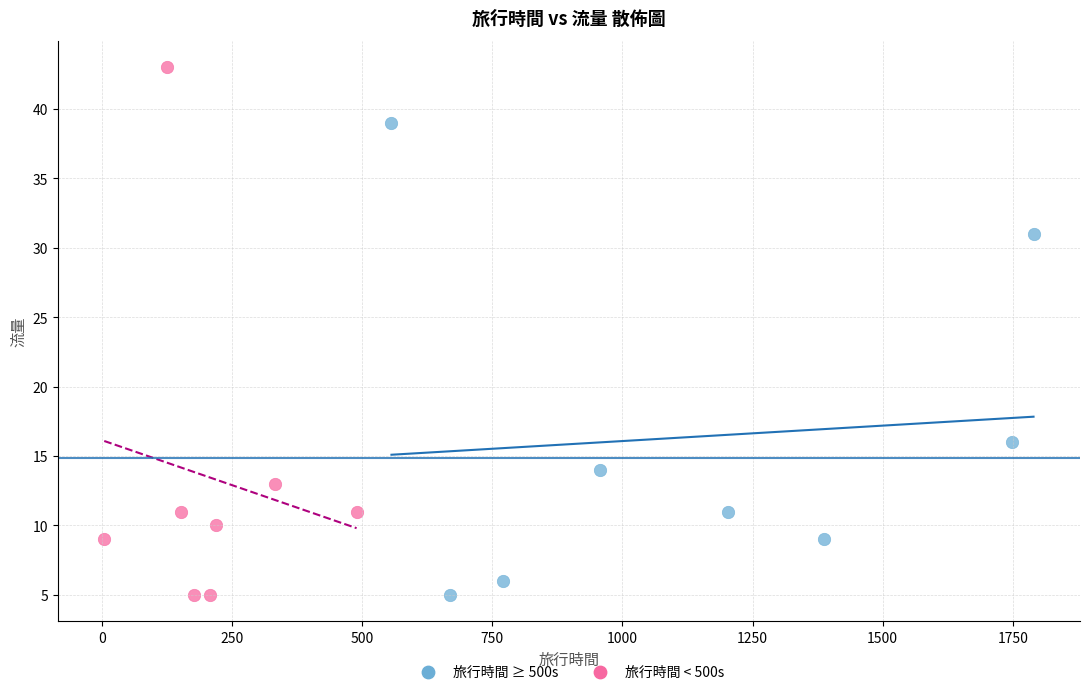

Which series reaches the maximum Y coordinate?

旅行時間 < 500s